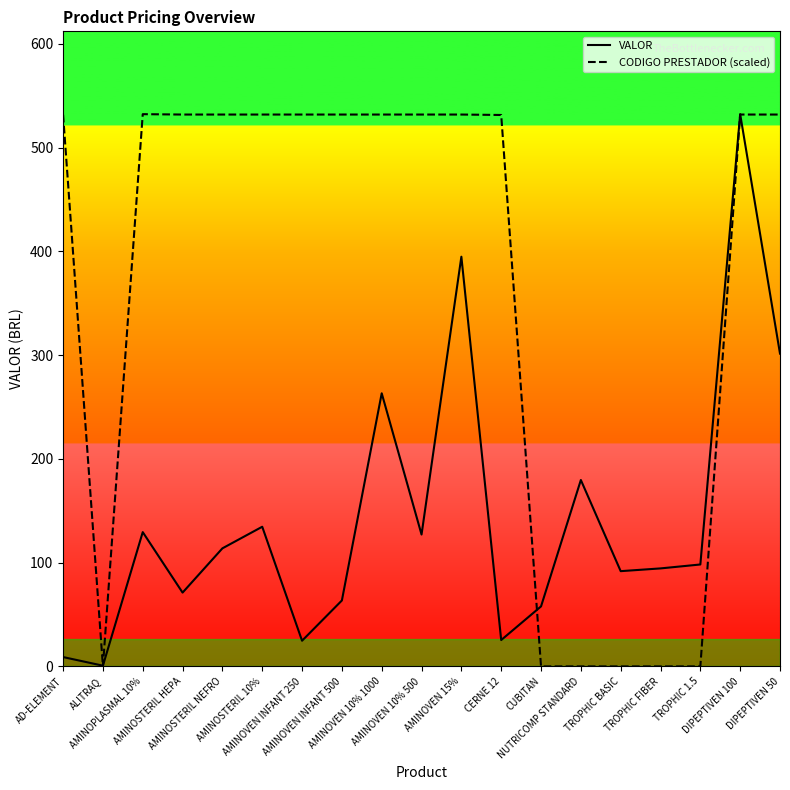

What is the maximum value shown in the chart?

532.3